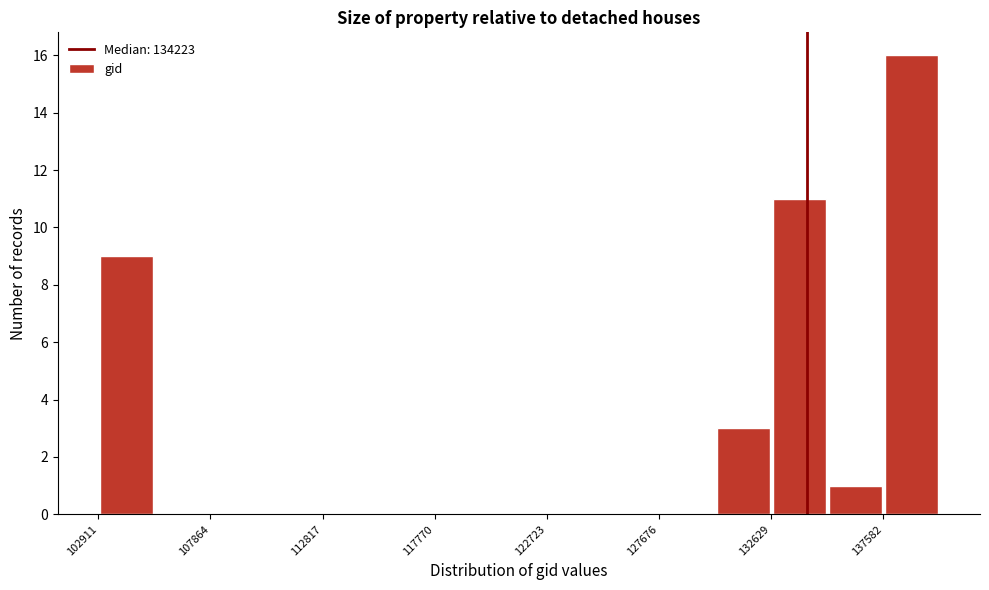

Reading left to right, list every bar in this chart as the range it spans on the x-axis followed by its height. Neither the bar edges nor the heights are printed on the chart, so give them approximately, as read against the axes.

103000 to 105500: 9
105500 to 108000: 0
108000 to 110500: 0
110500 to 113000: 0
113000 to 115500: 0
115500 to 118000: 0
118000 to 120000: 0
120000 to 122500: 0
122500 to 125000: 0
125000 to 127500: 0
127500 to 130000: 0
130000 to 132500: 3
132500 to 135000: 11
135000 to 137500: 1
137500 to 140000: 16